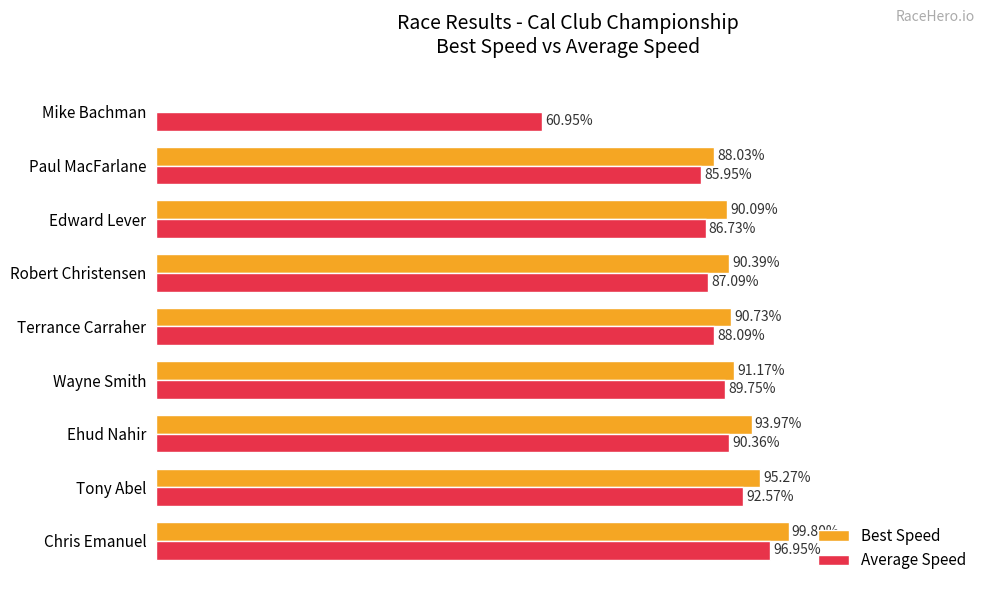

At which label is Best Speed closest to 49?

Paul MacFarlane